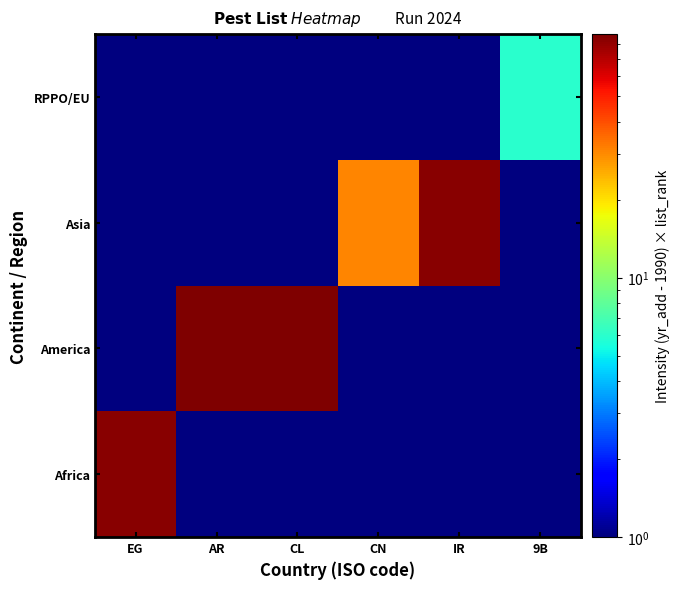

Between EG and CN, which series saw the biggest shift?

Africa